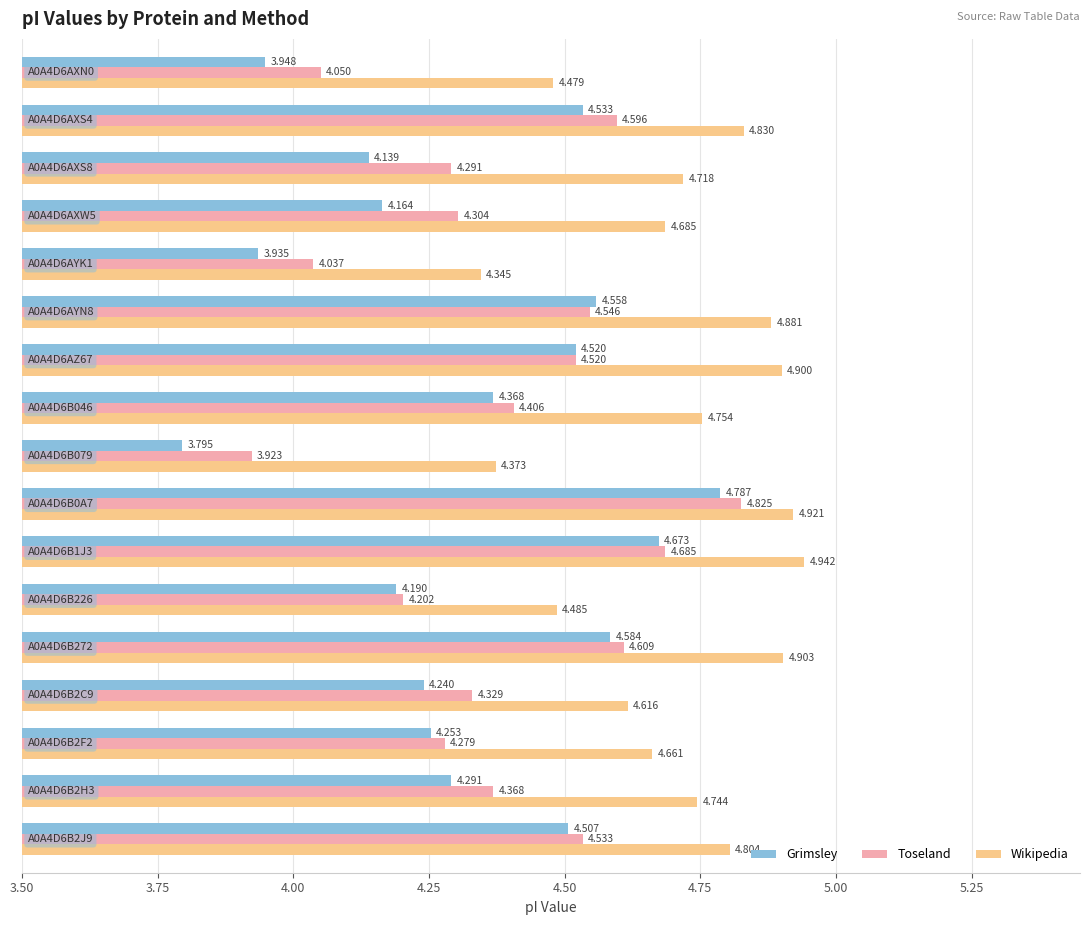

How many data points in Grimsley are above 4?

14